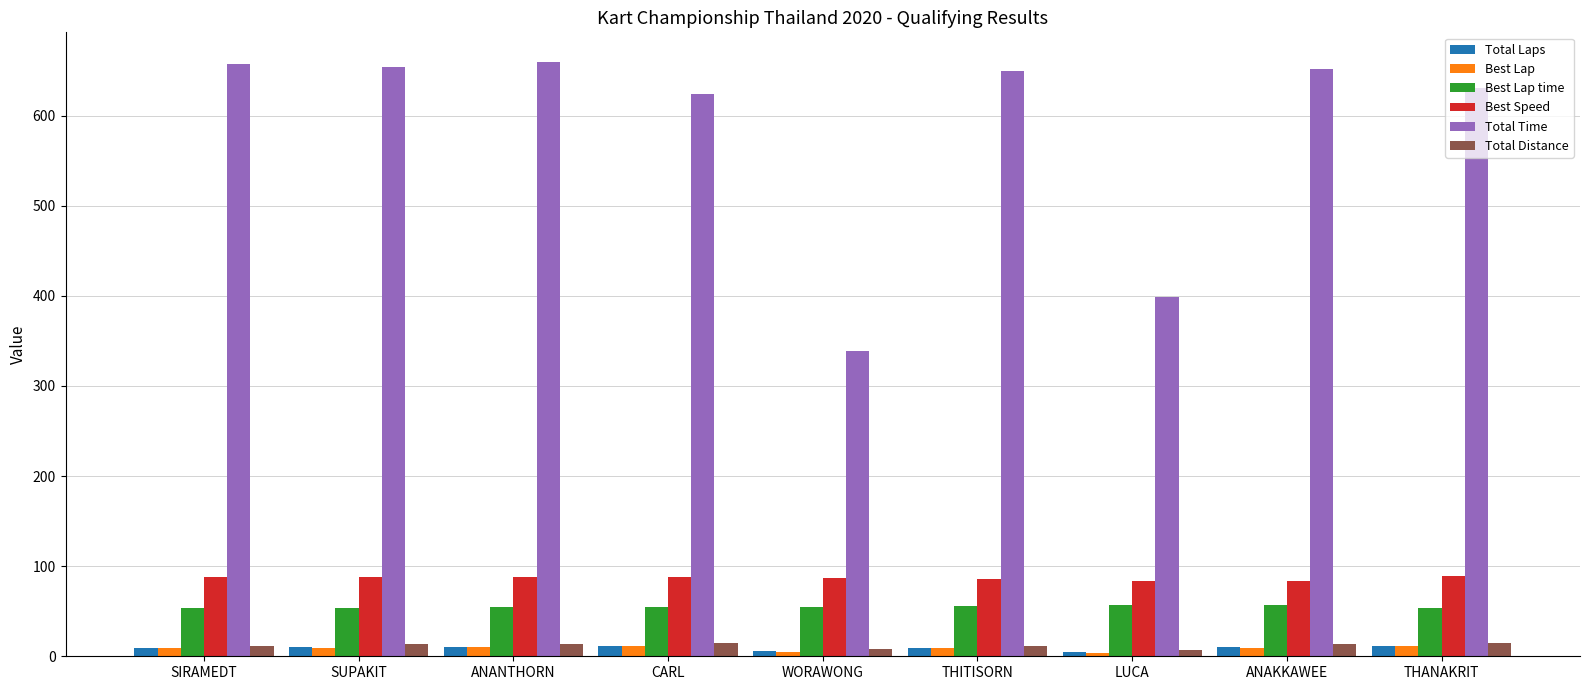

Is the value of Total Time at LUCA greater than the value of Best Lap time at THANAKRIT?

Yes